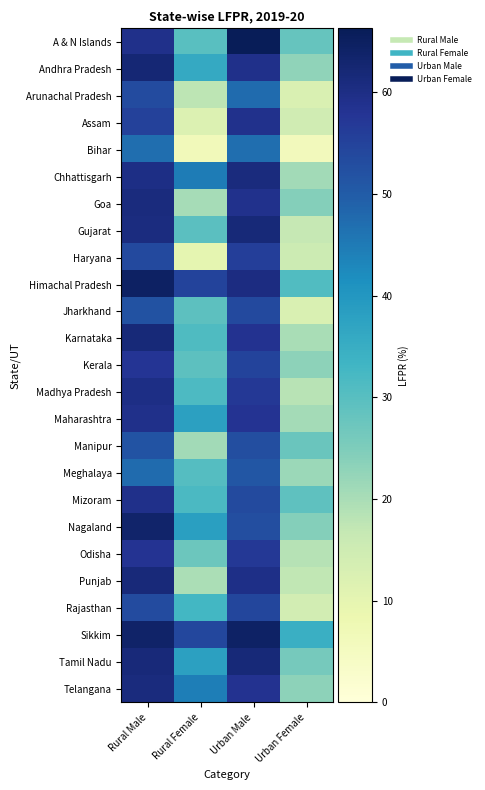

Rank the series by their maximum value, from lowest to highest.

Bihar, Meghalaya, Manipur, Arunachal Pradesh, Jharkhand, Rajasthan, Haryana, Kerala, Odisha, Assam, Maharashtra, Mizoram, Madhya Pradesh, Chhattisgarh, Goa, Telangana, Punjab, Gujarat, Tamil Nadu, Karnataka, Andhra Pradesh, Nagaland, Sikkim, Himachal Pradesh, A & N Islands